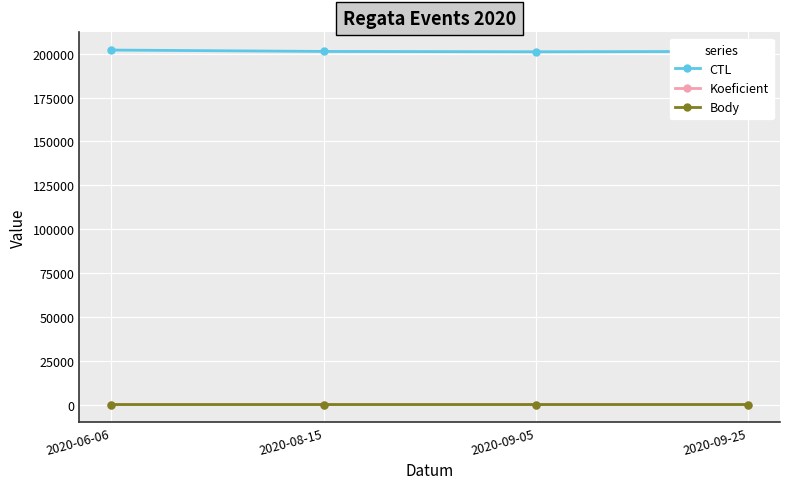

What is the sum of the CTL values at 2020-09-25 and 2020-08-15?

402666